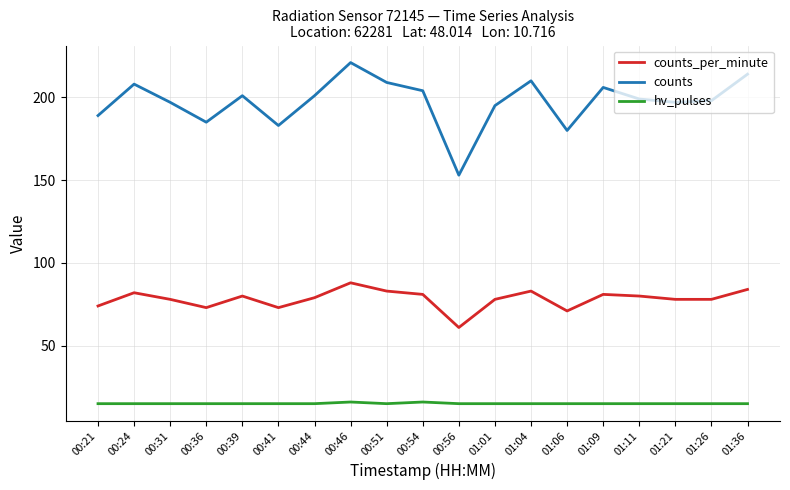

Is this an area chart (filled region under the line)?

No